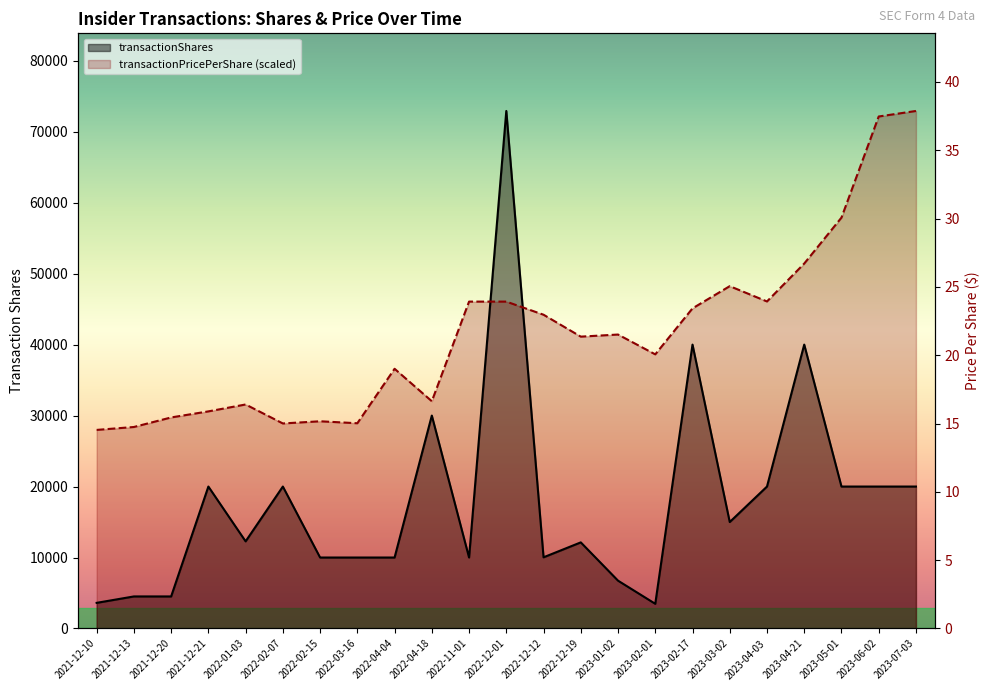

Rank the categories by value from highest to lowest.

2022-12-01, 2023-02-17, 2023-04-21, 2022-04-18, 2021-12-21, 2022-02-07, 2023-04-03, 2023-05-01, 2023-06-02, 2023-07-03, 2023-03-02, 2022-01-03, 2022-12-19, 2022-12-12, 2022-02-15, 2022-03-16, 2022-04-04, 2022-11-01, 2023-01-02, 2021-12-13, 2021-12-20, 2021-12-10, 2023-02-01